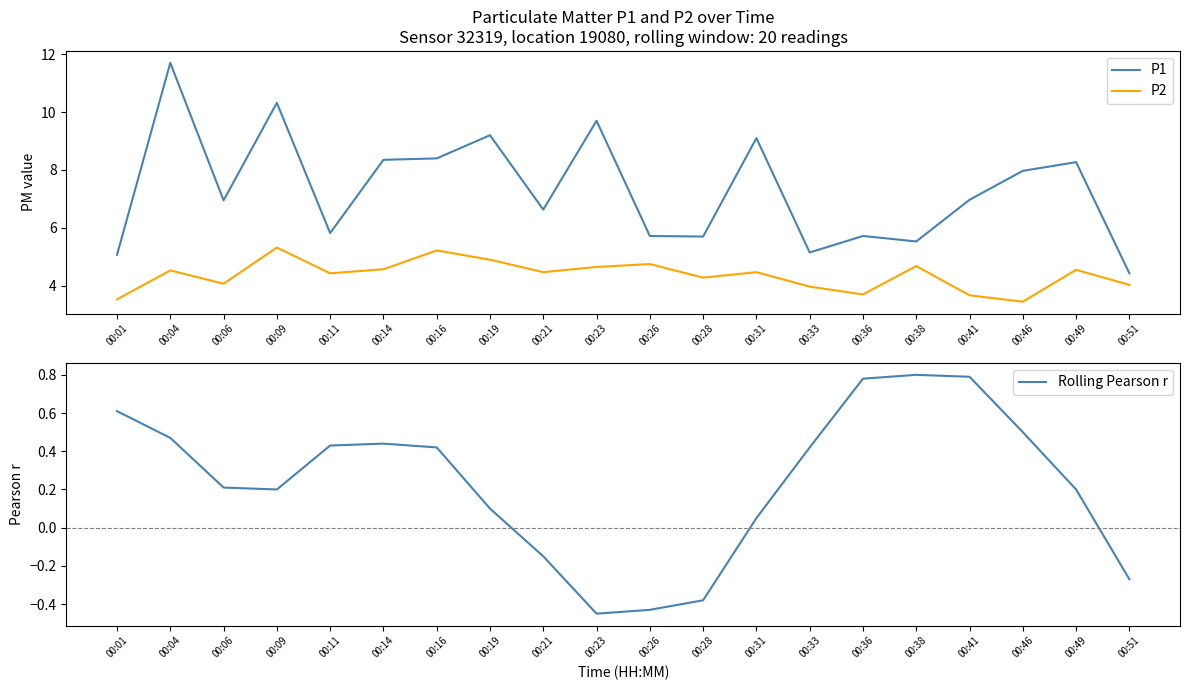

True or false: P2 and P1 intersect in this chart.

False